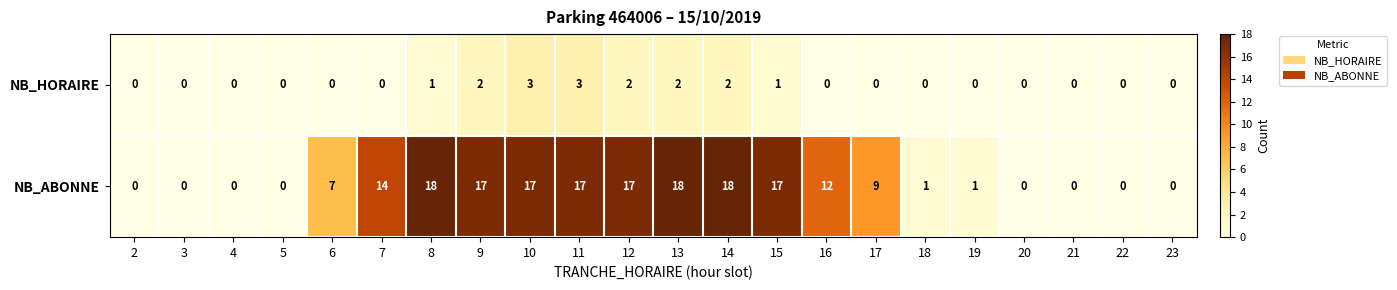

What is the spread (max minus min) of values at 13?

16